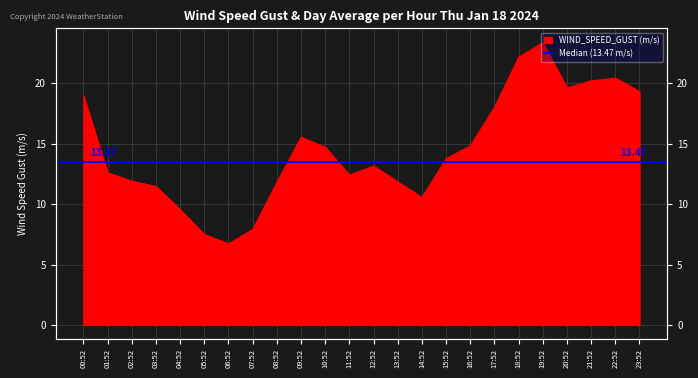

List the labels in order of value, smallest first.

06:52, 05:52, 07:52, 04:52, 14:52, 03:52, 08:52, 13:52, 02:52, 11:52, 01:52, 12:52, 15:52, 10:52, 16:52, 09:52, 17:52, 00:52, 23:52, 20:52, 21:52, 22:52, 18:52, 19:52